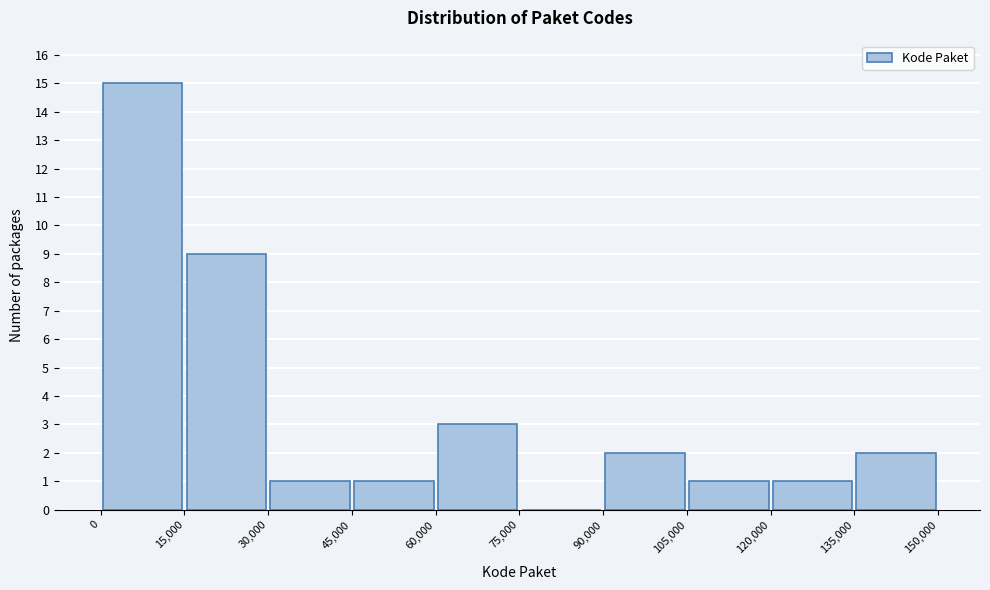

Reading left to right, transcribe this chart: for each bar, give the range it covers on the x-axis and its height. The values are not printed on the chart, so give them approximately, as read against the axis.

0 to 15,000: 15
15,000 to 30,000: 9
30,000 to 45,000: 1
45,000 to 60,000: 1
60,000 to 75,000: 3
75,000 to 90,000: 0
90,000 to 105,000: 2
105,000 to 120,000: 1
120,000 to 135,000: 1
135,000 to 150,000: 2